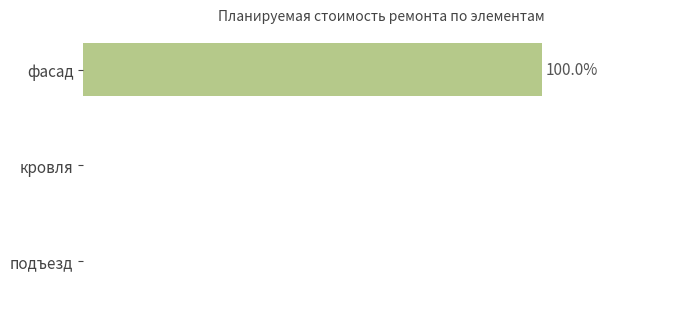

Are the bars horizontal?

Yes